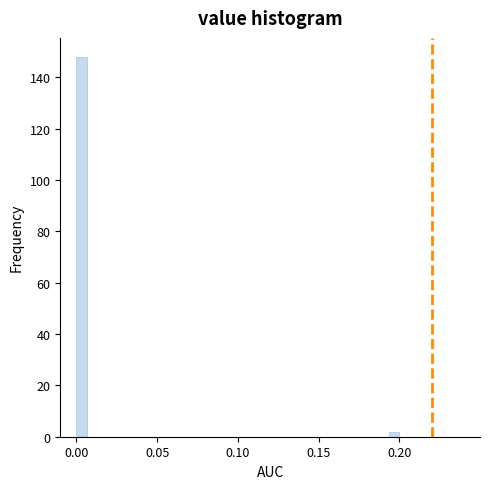

Read against the x-axis, roughly where is the centre of the tallest bar?

0.005